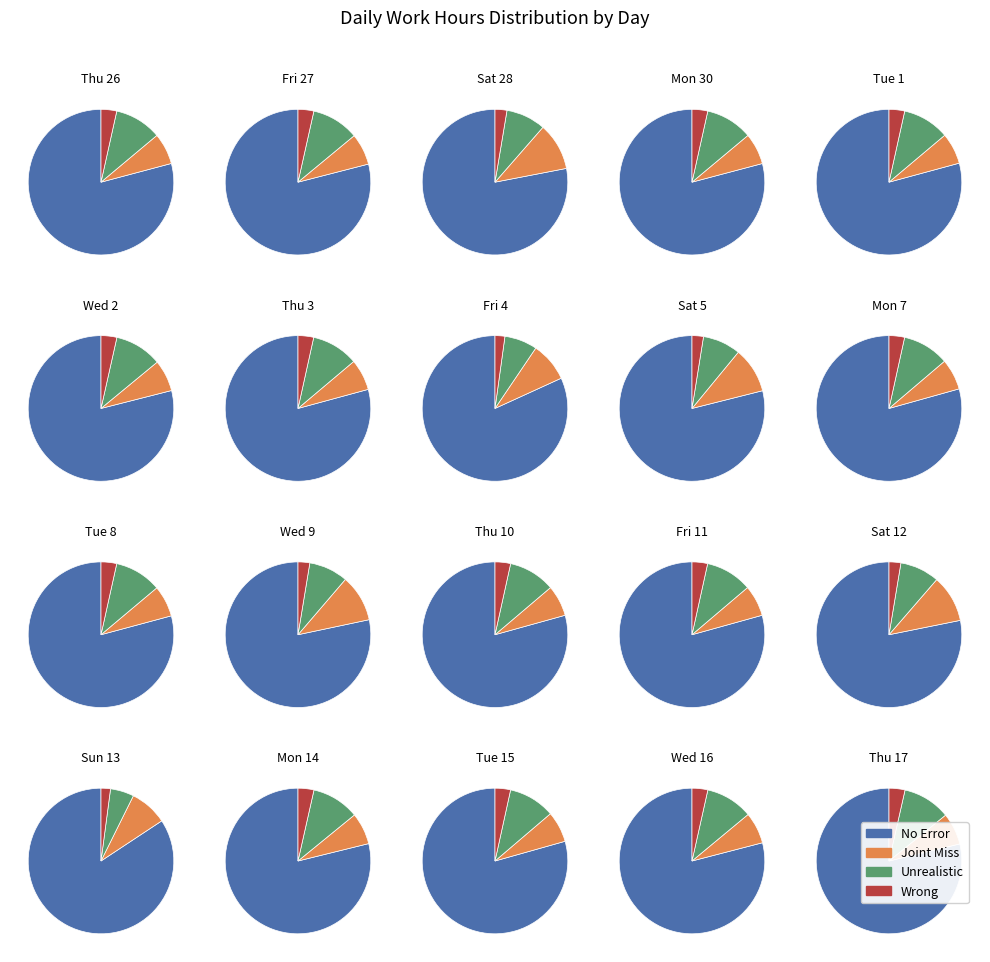

To the nearest percent, what is the difference between the largest and smallest slice percentages?

2%